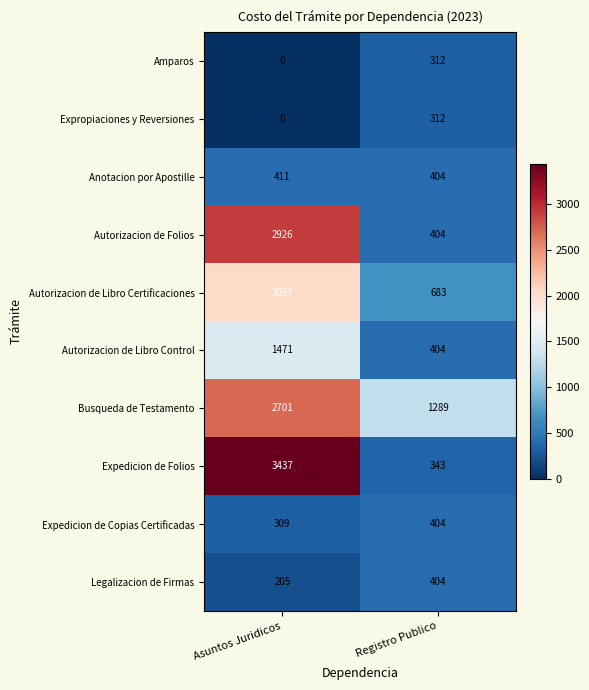

Where is Expropiaciones y Reversiones nearest to the value 156?

Asuntos Juridicos